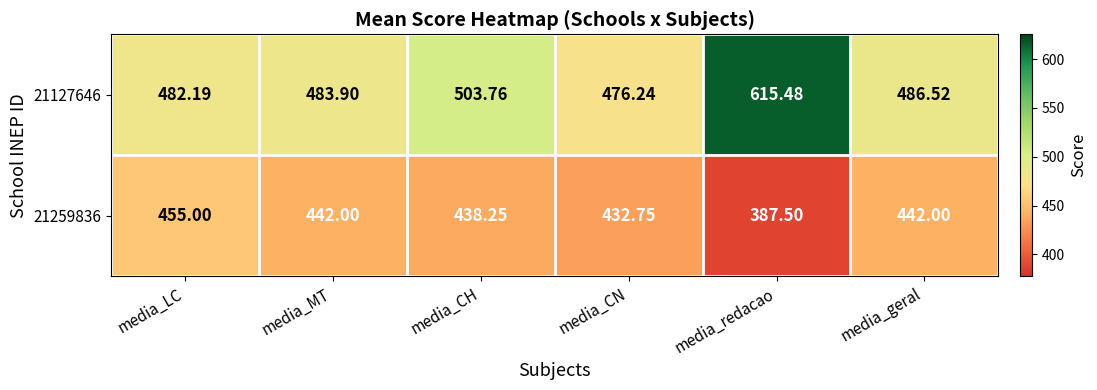

Is the value of 21259836 at media_redacao greater than the value of 21127646 at media_LC?

No